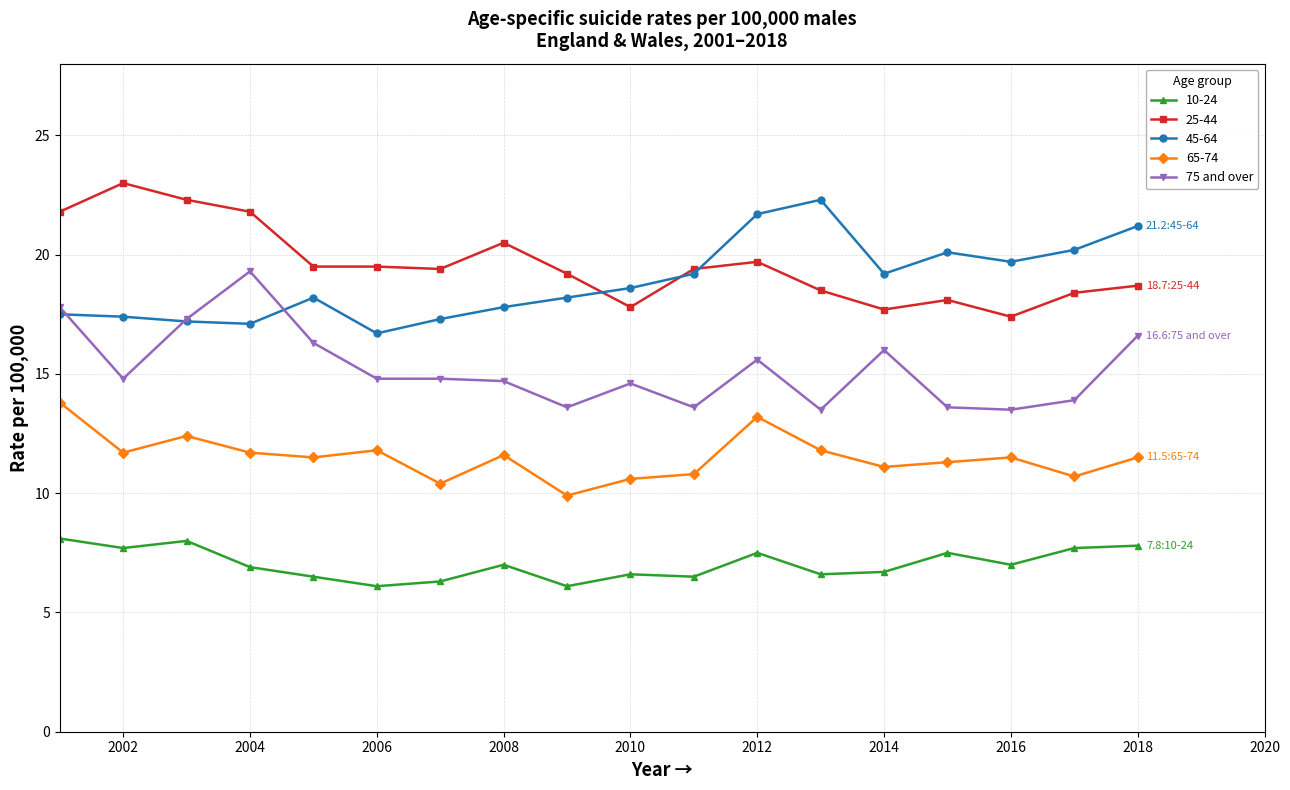

Does the chart display data point markers on the line(s)?

Yes